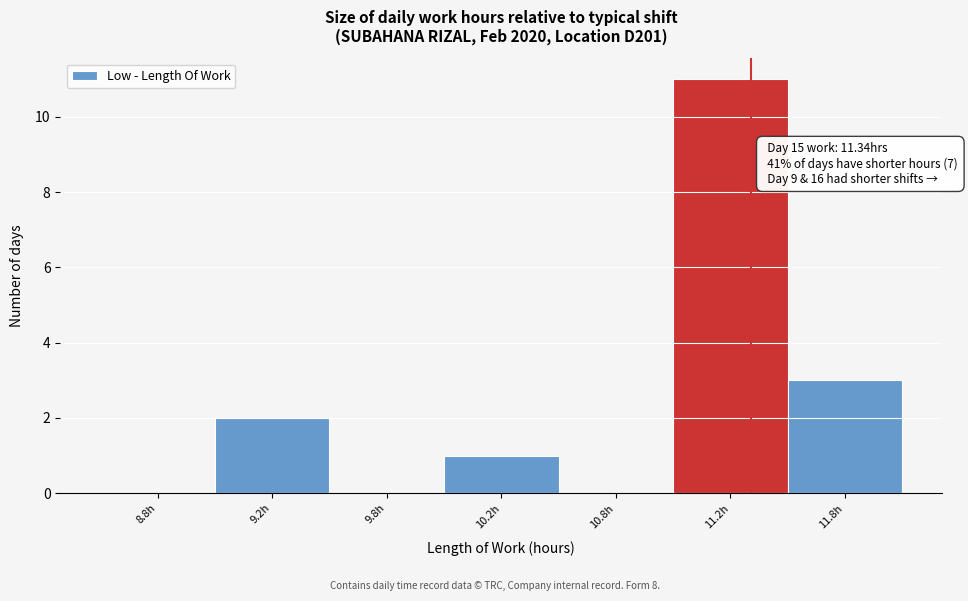

Reading right to left, extract all data points from this chart.

11.8h=3	11.2h=11	10.8h=0	10.2h=1	9.8h=0	9.2h=2	8.8h=0